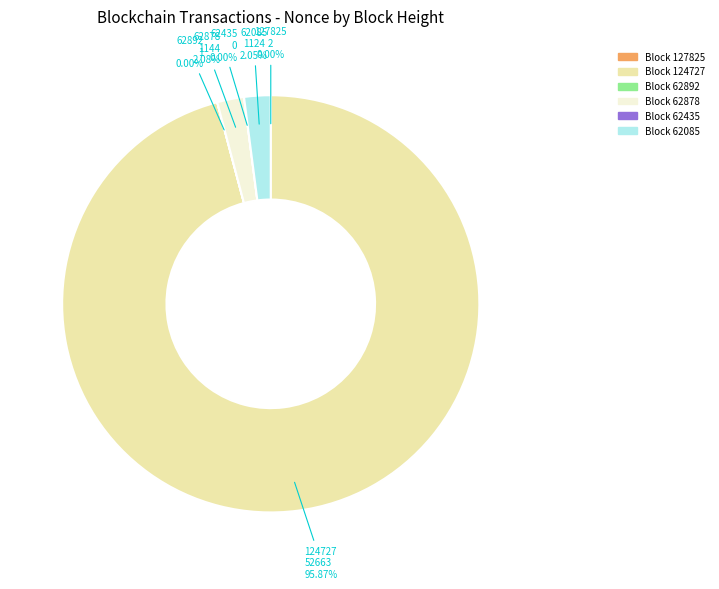

Is there a majority slice in this chart?

Yes